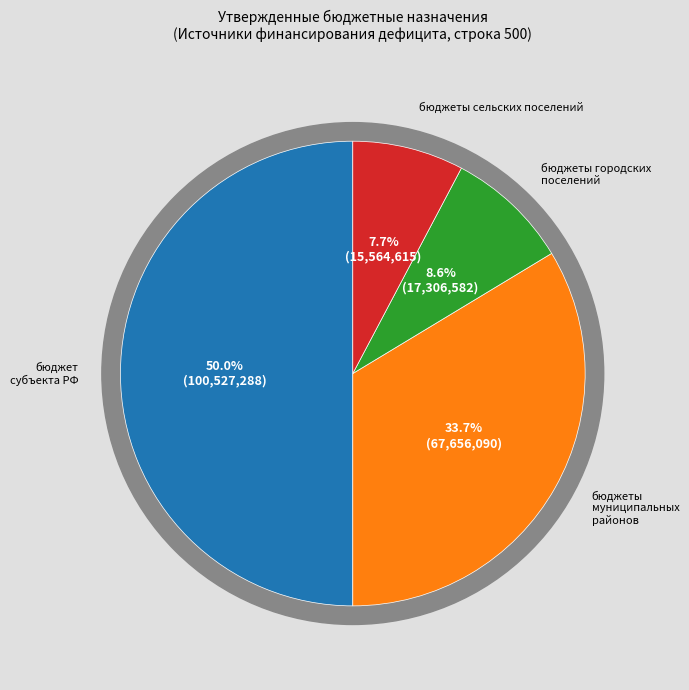

To the nearest percent, what percentage of the pie is бюджеты городских поселений?

9%